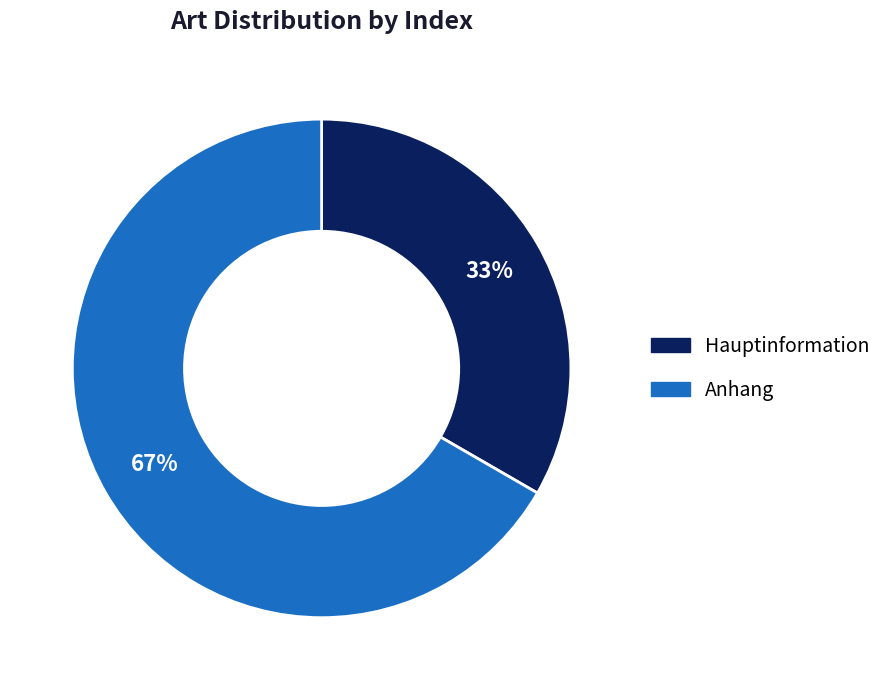

What is the ratio of the value at Anhang to the value at Hauptinformation?

2.0